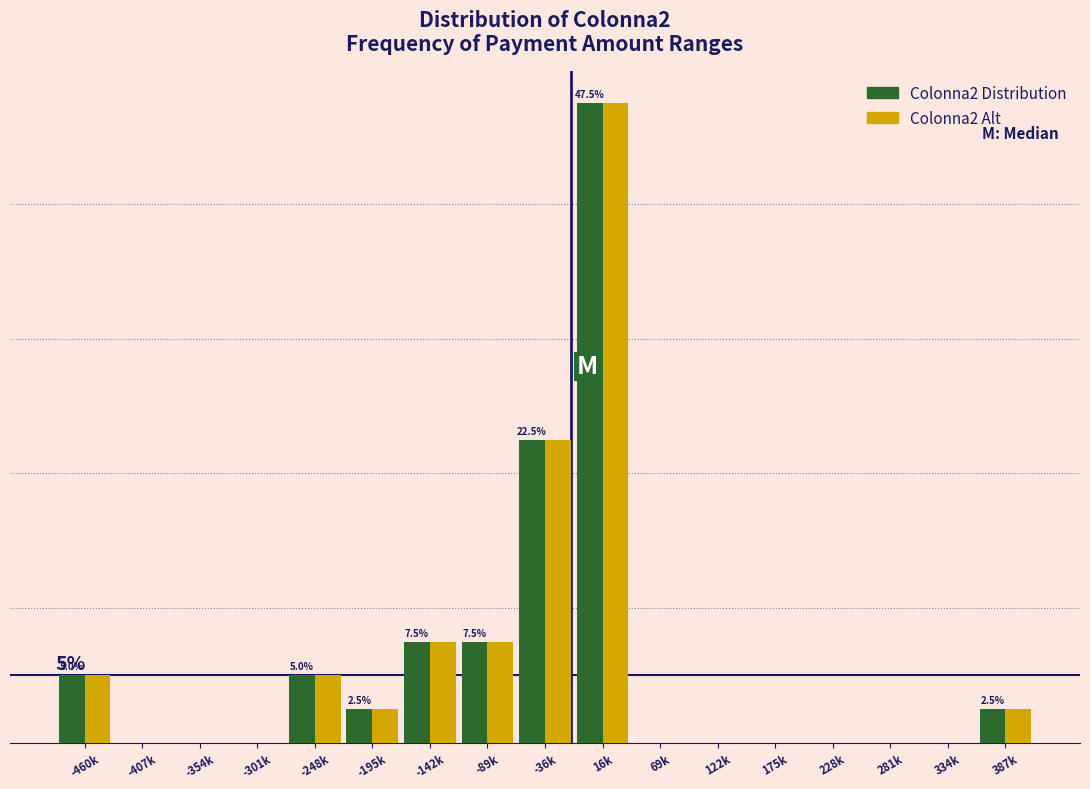

What are all the series names shown in the legend?

Colonna2 Distribution, Colonna2 Alt